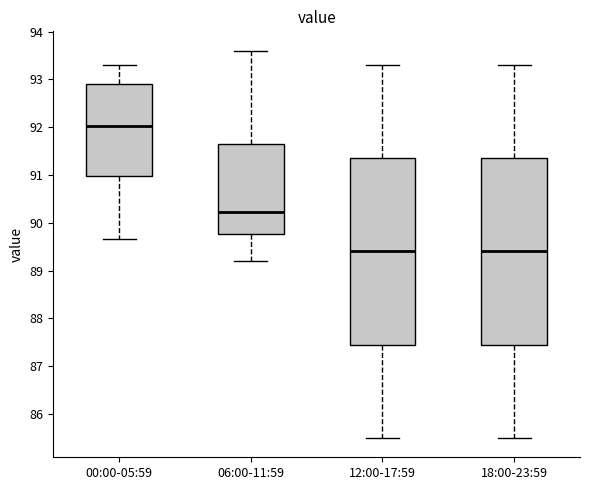

Which box has the highest median line?

00:00-05:59